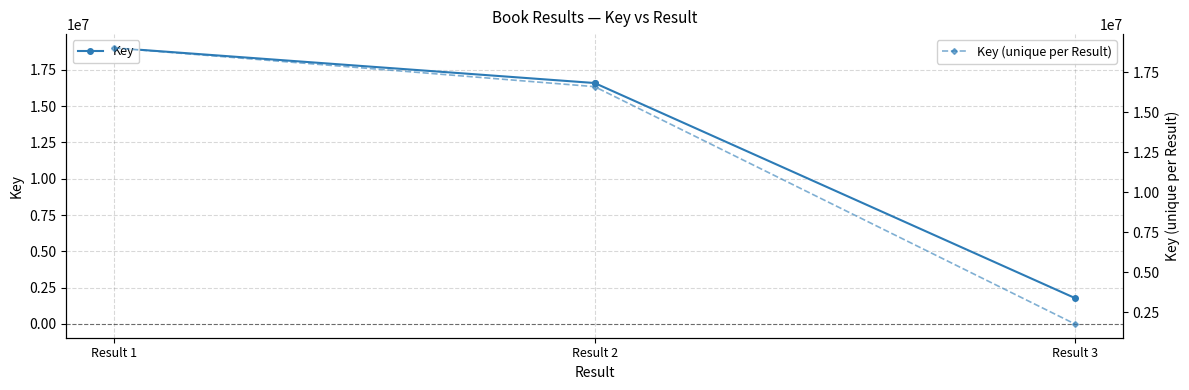

Rank the categories by value from lowest to highest.

Result 3, Result 2, Result 2, Result 1, Result 1